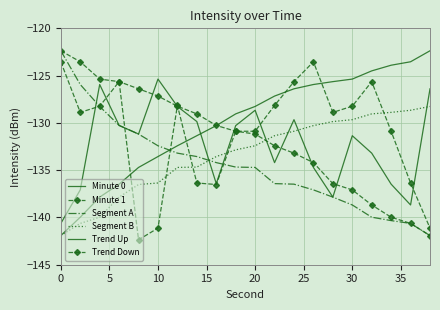

What is the difference between the maximum and minimum values in the Minute 1 series?

18.8